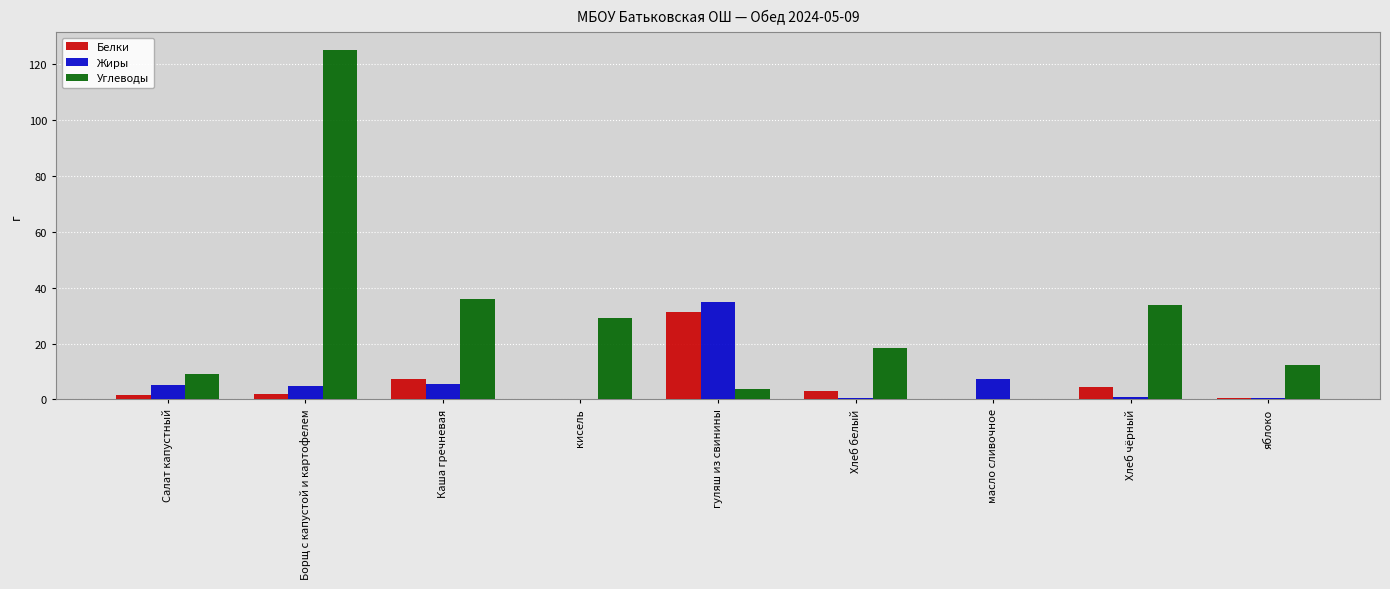

What is the sum of all Жиры values?

59.2